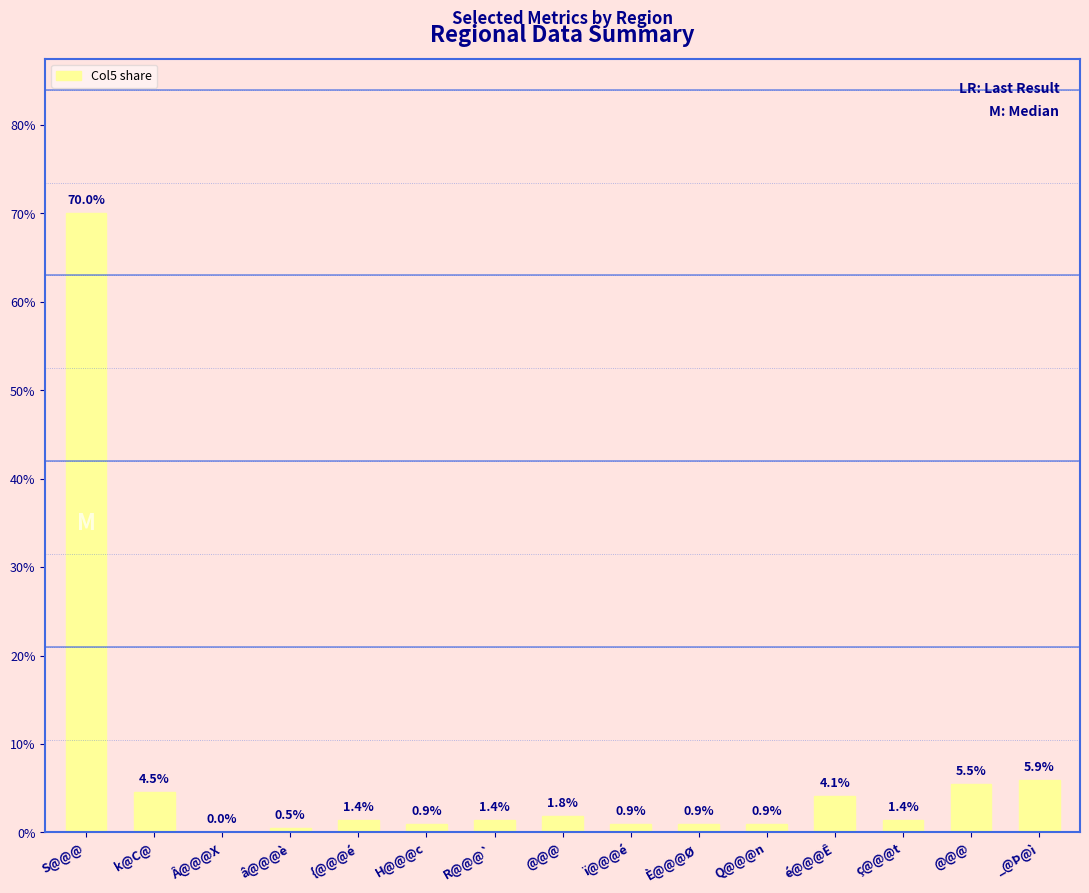

How many data points does each series have?

15